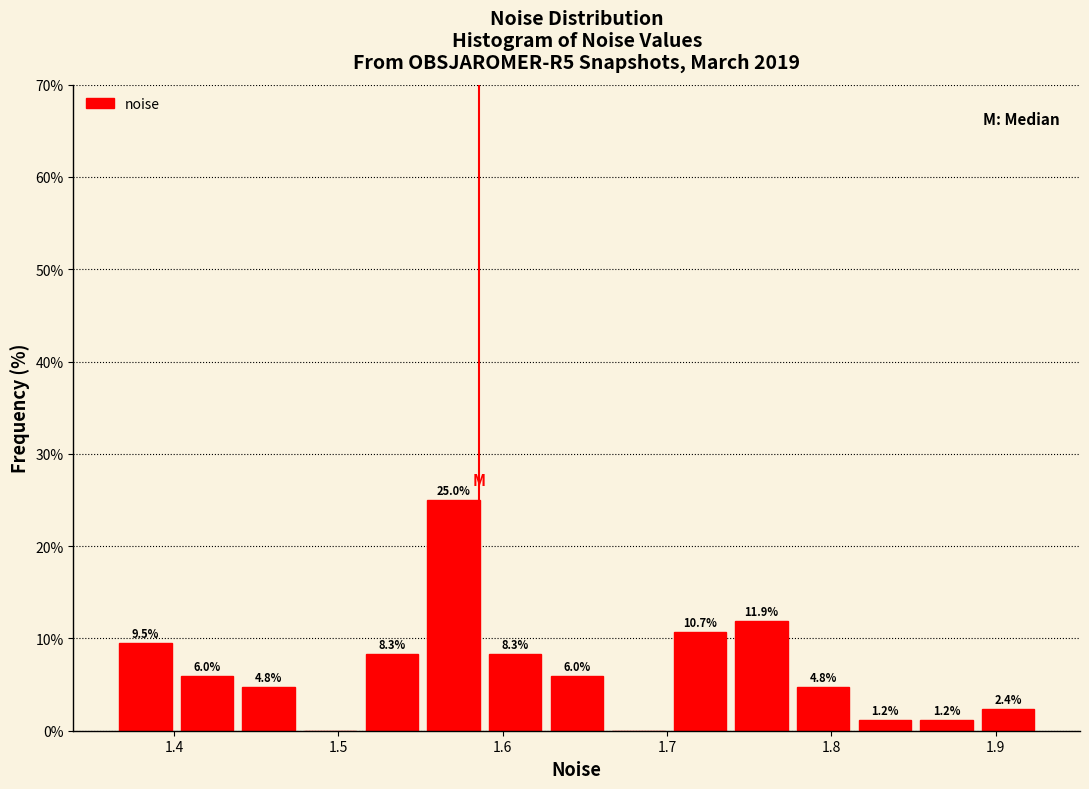

Around what value on the x-axis is the tallest bar? Give the approximate position of its centre, as read against the axis.

1.57